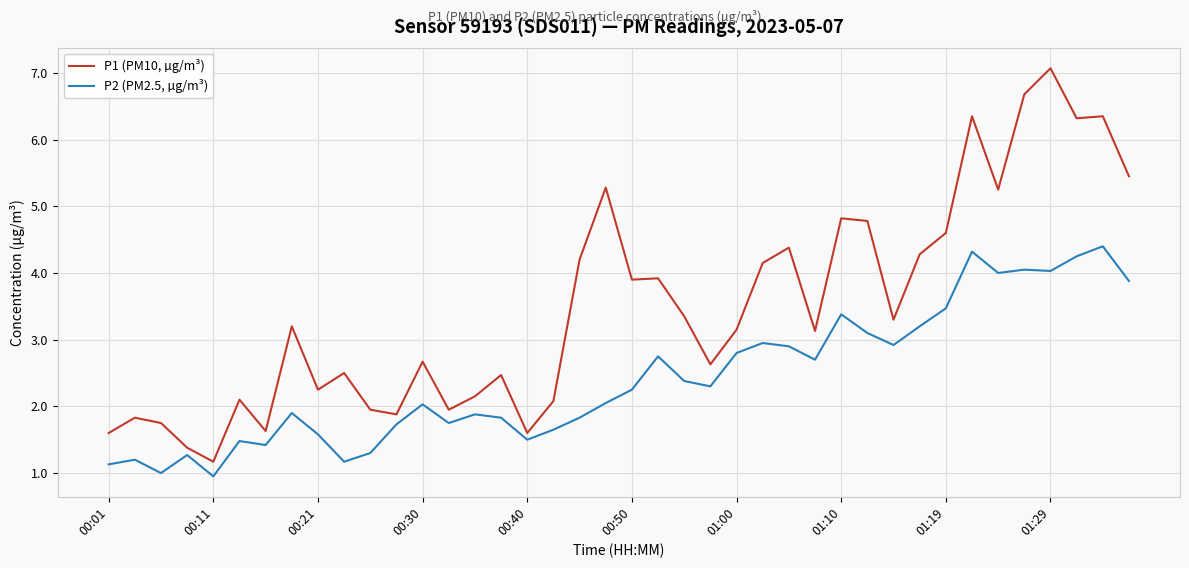

What is the maximum value shown in the chart?

7.1